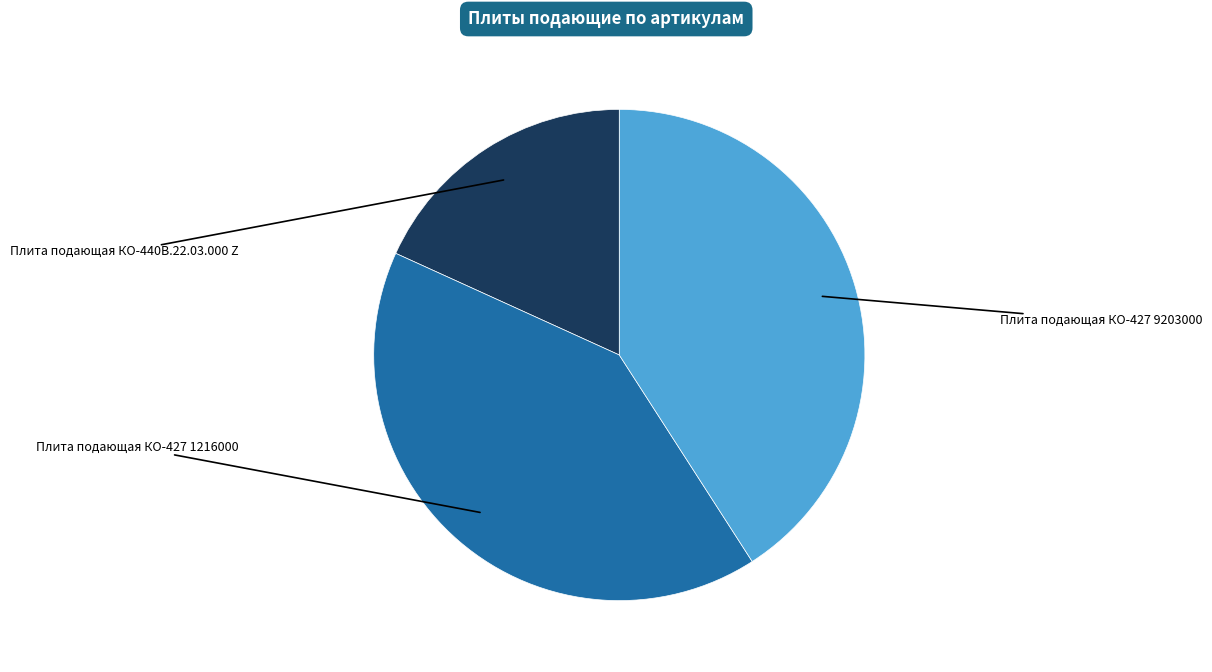

Which has a higher value, Плита подающая КО-427 9203000 or Плита подающая КО-440В.22.03.000 Z?

Плита подающая КО-427 9203000